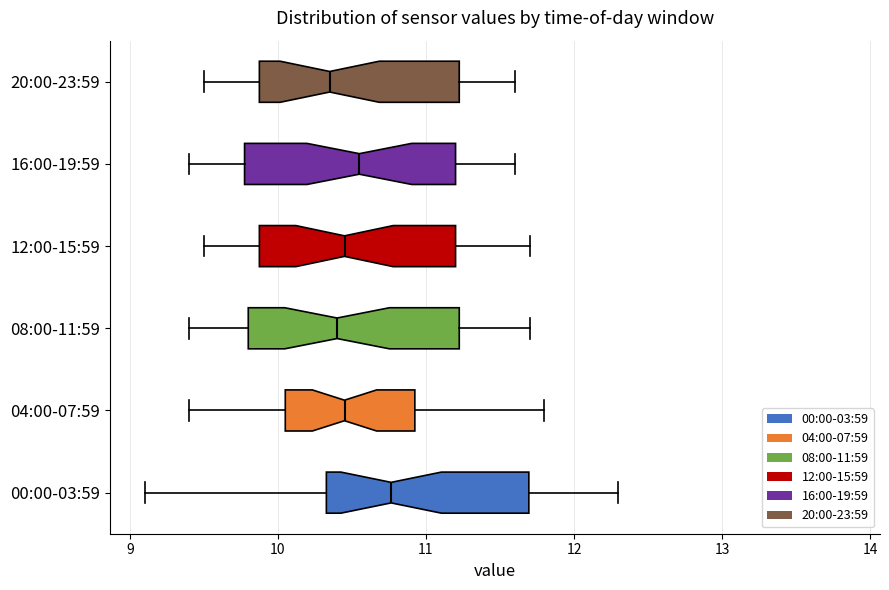

Where is the right edge of the box for 08:00-11:59 on the x-axis? The values are not printed on the chart, so give them approximately, as read against the axis.

11.2